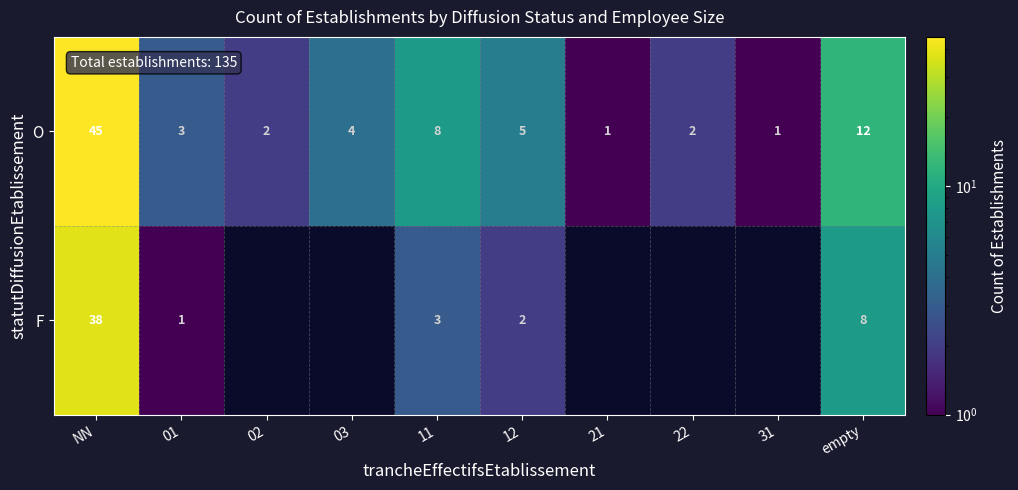

Which category has the highest value across all series?

NN